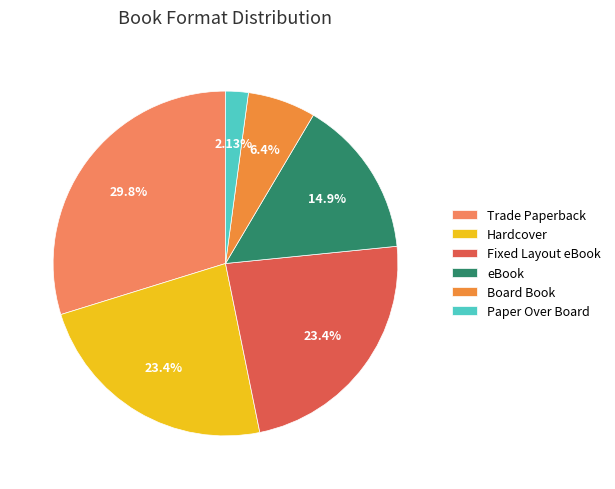

Which category has the biggest portion of the pie?

Trade Paperback